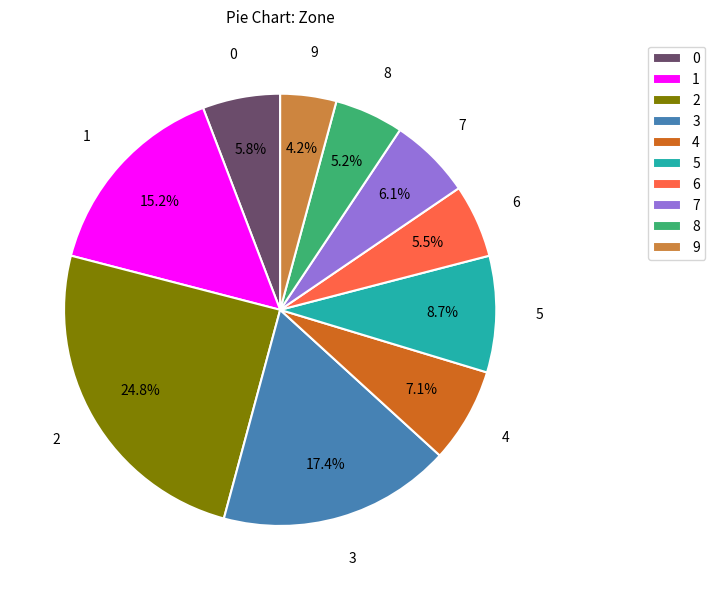

Is there a majority slice in this chart?

No